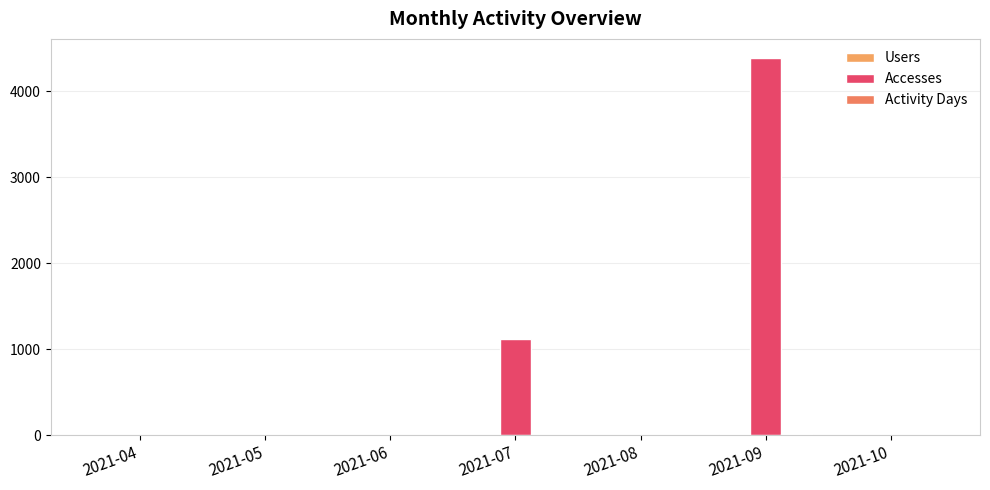

How many Activity Days values are between 2 and 6?

5